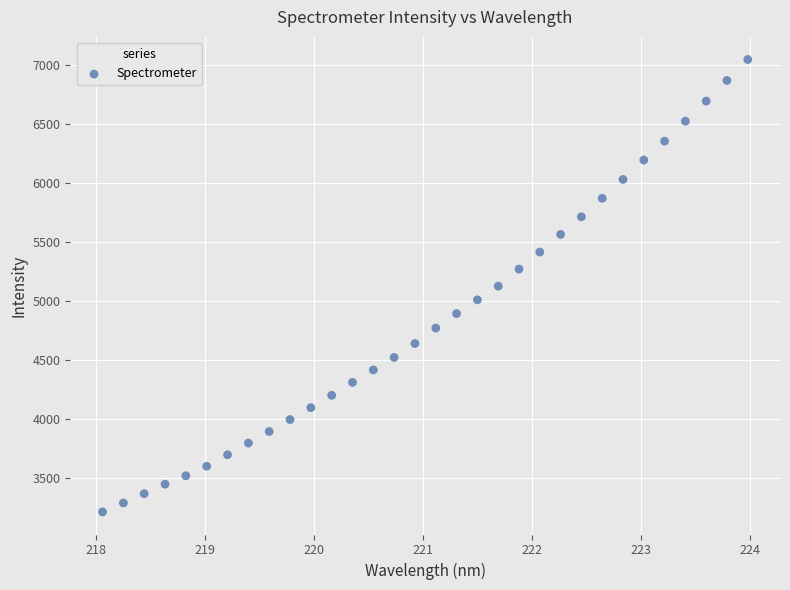

What is the range of X values (max minus min)?

5.9